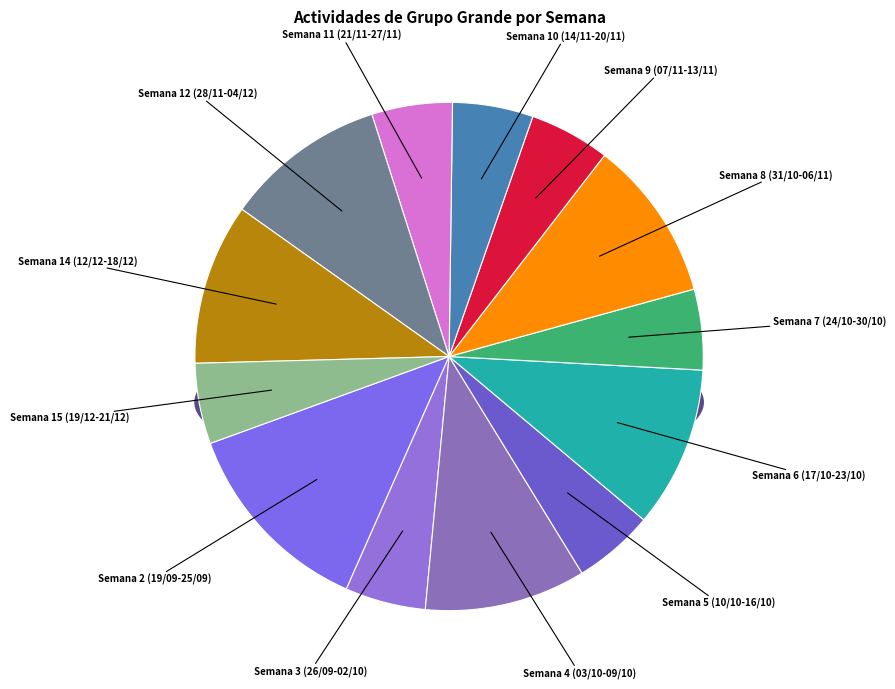

Does Semana 15 (19/12-21/12) represent more than half of the total?

No